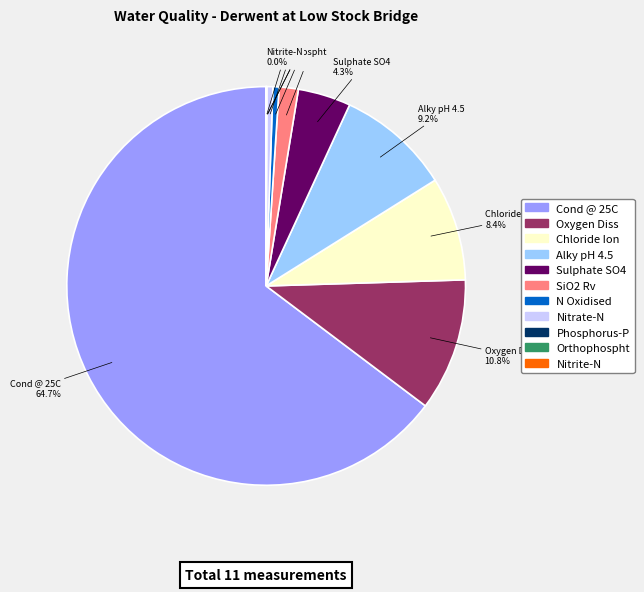

Between Cond @ 25C and Oxygen Diss, which is larger?

Cond @ 25C